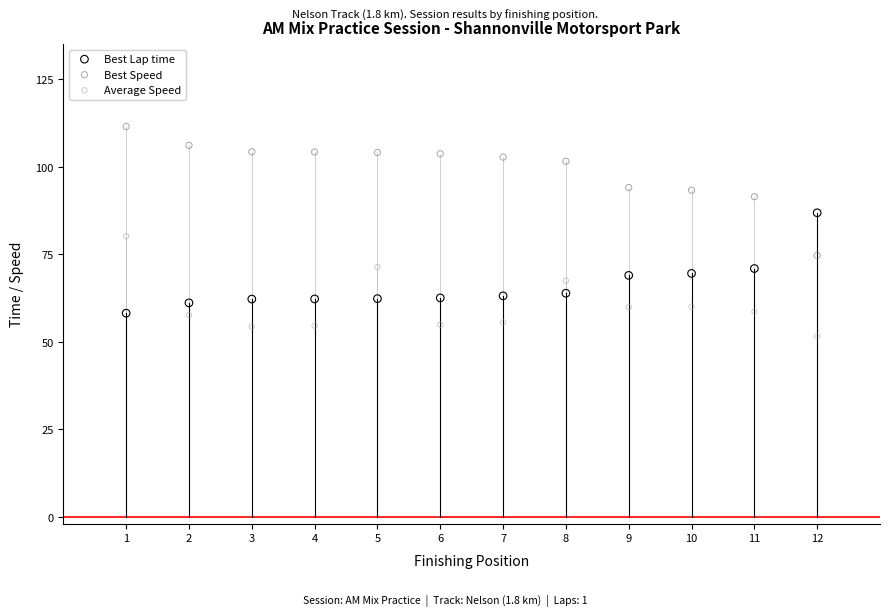

Which series has the largest Y range (max minus min)?

Best Speed